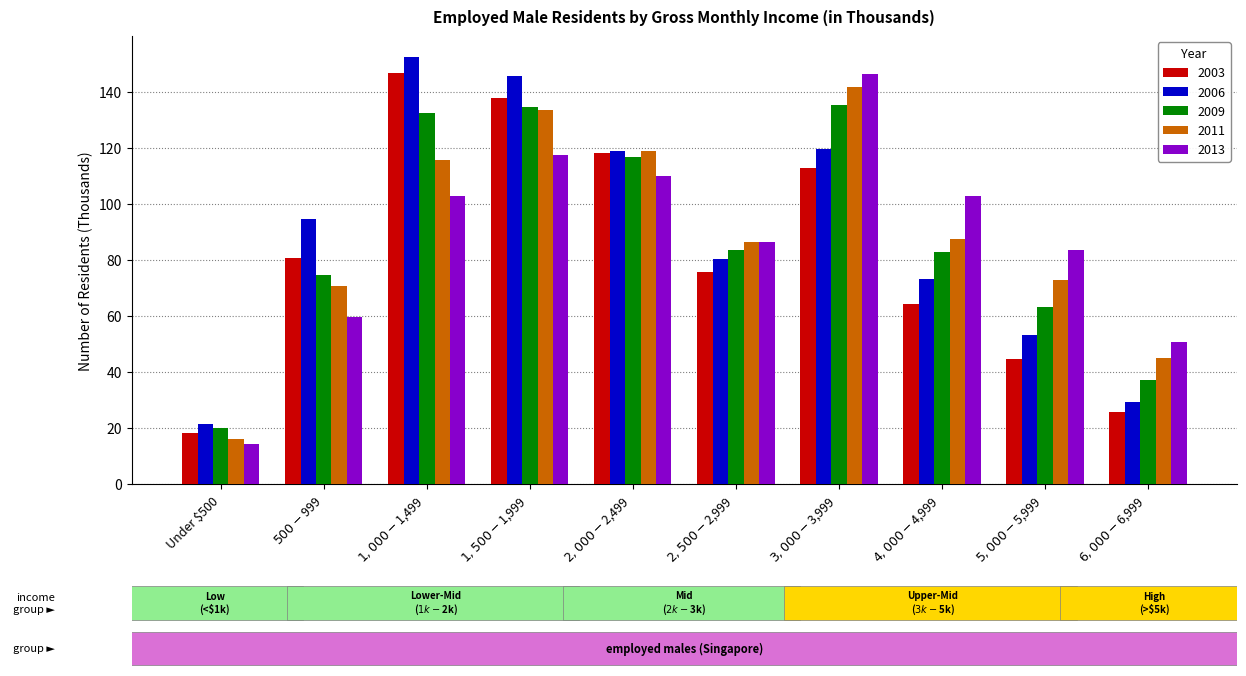

What is the difference between the maximum and minimum values in the 2003 series?

128.5